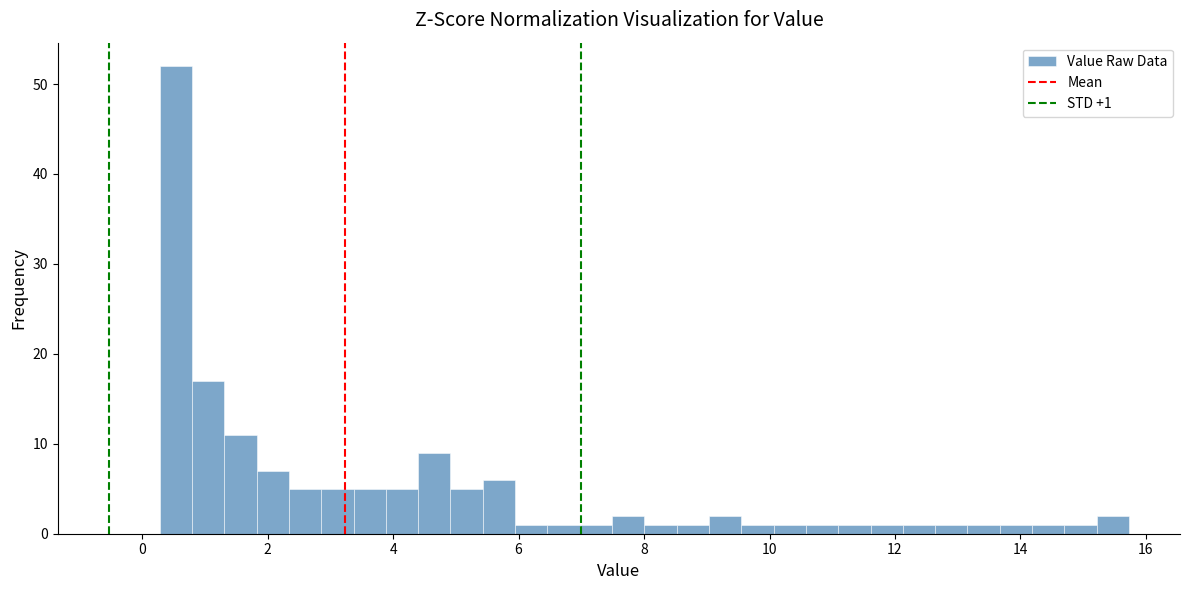

Read against the x-axis, roughly where is the centre of the tallest bar?

0.6